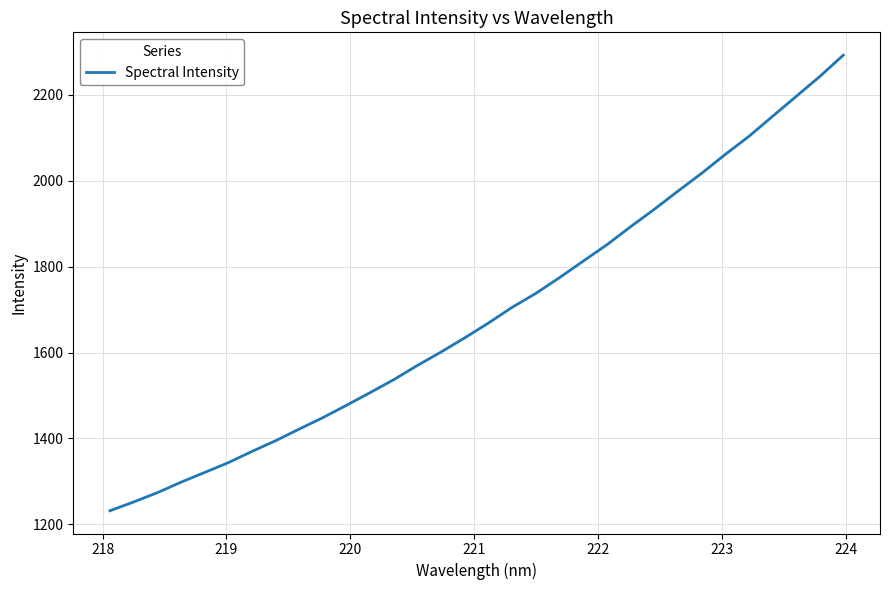

What is the difference between the maximum and minimum values?

1061.4